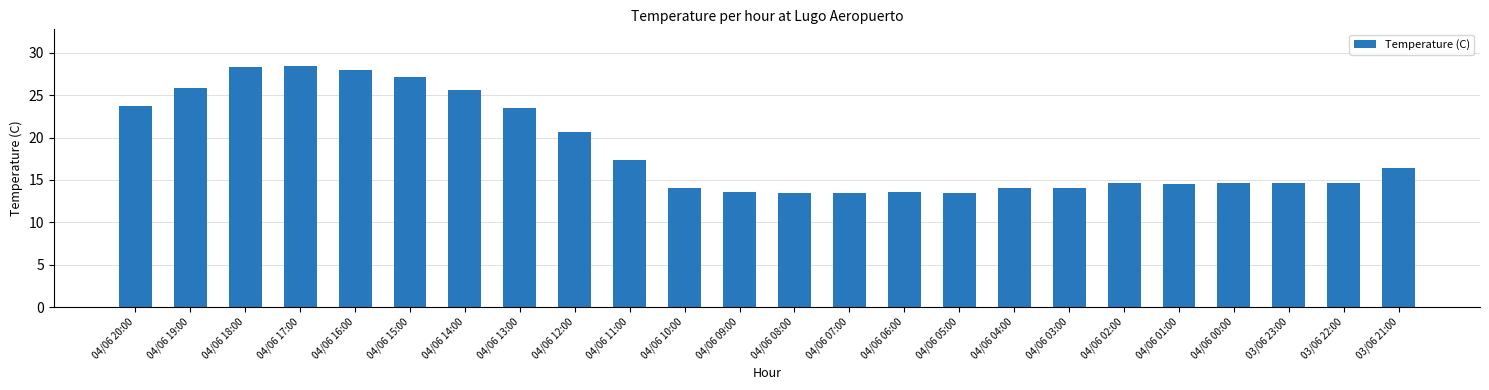

What is the maximum value shown in the chart?

28.5